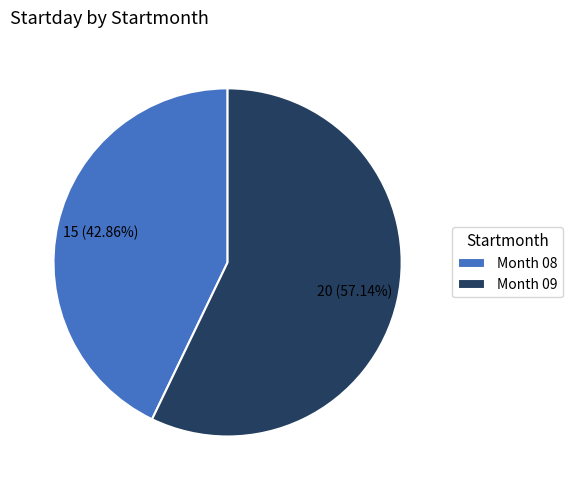

Rank the categories by value from highest to lowest.

Month 09, Month 08